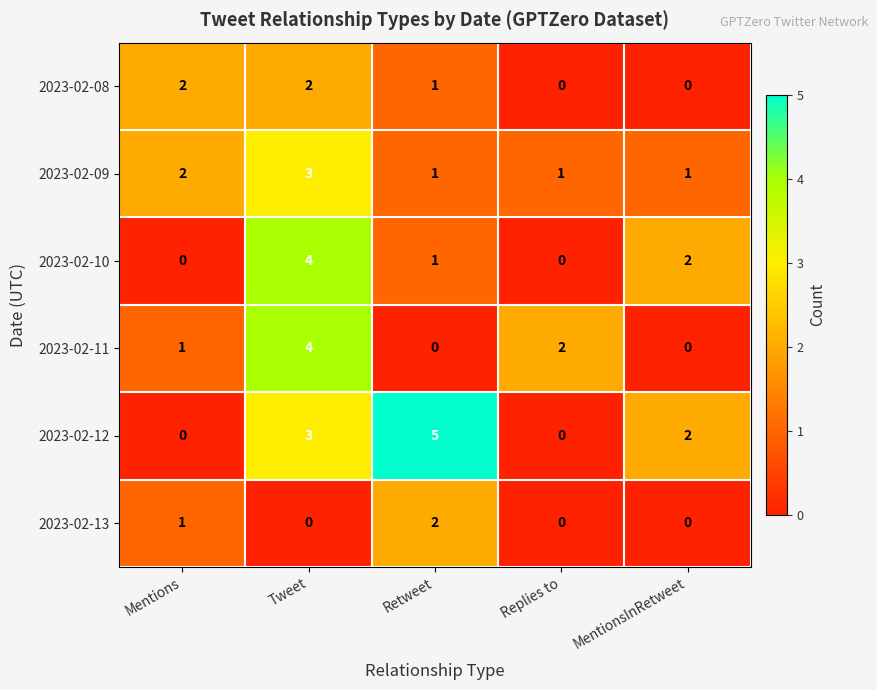

True or false: 2023-02-08 has a value of 0 at MentionsInRetweet.

True